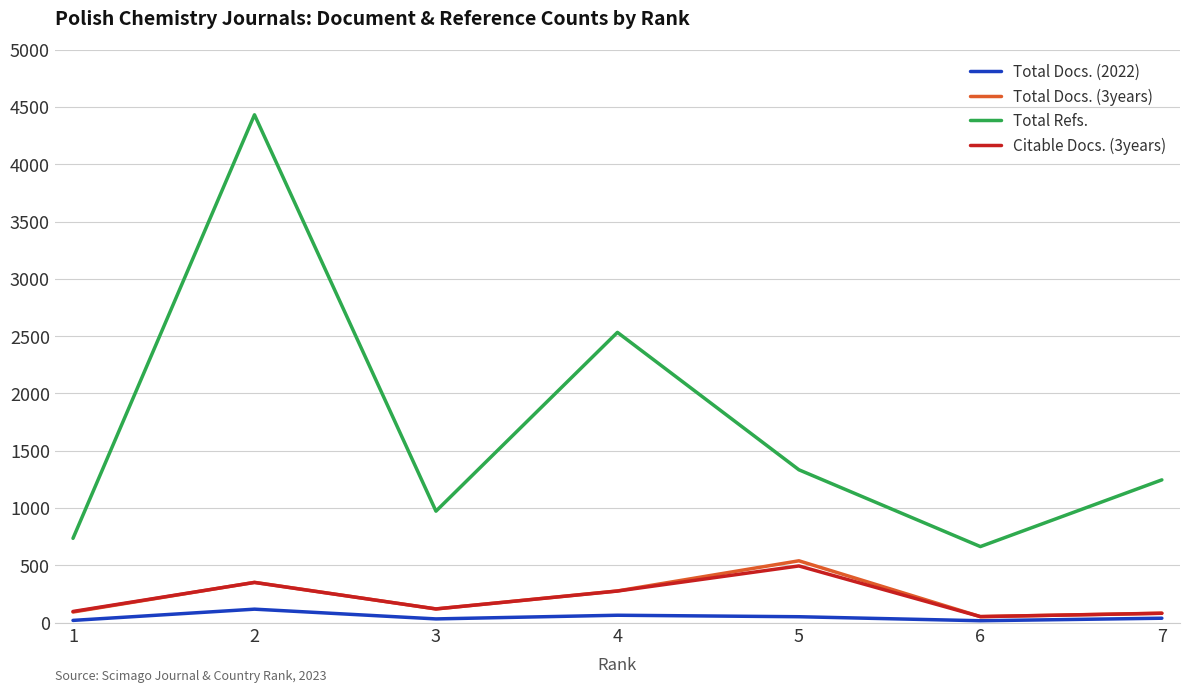

List the series in order of their peak value, lowest first.

Total Docs. (2022), Citable Docs. (3years), Total Docs. (3years), Total Refs.